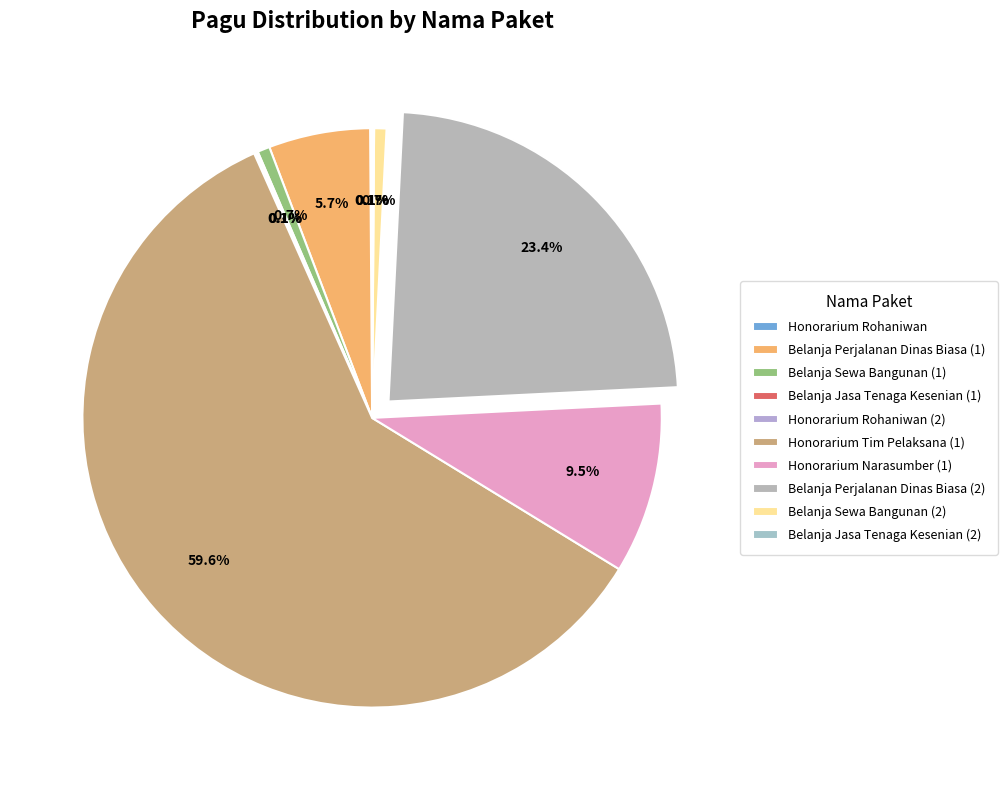

To the nearest percent, what is the difference between the largest and smallest slice percentages?

59%